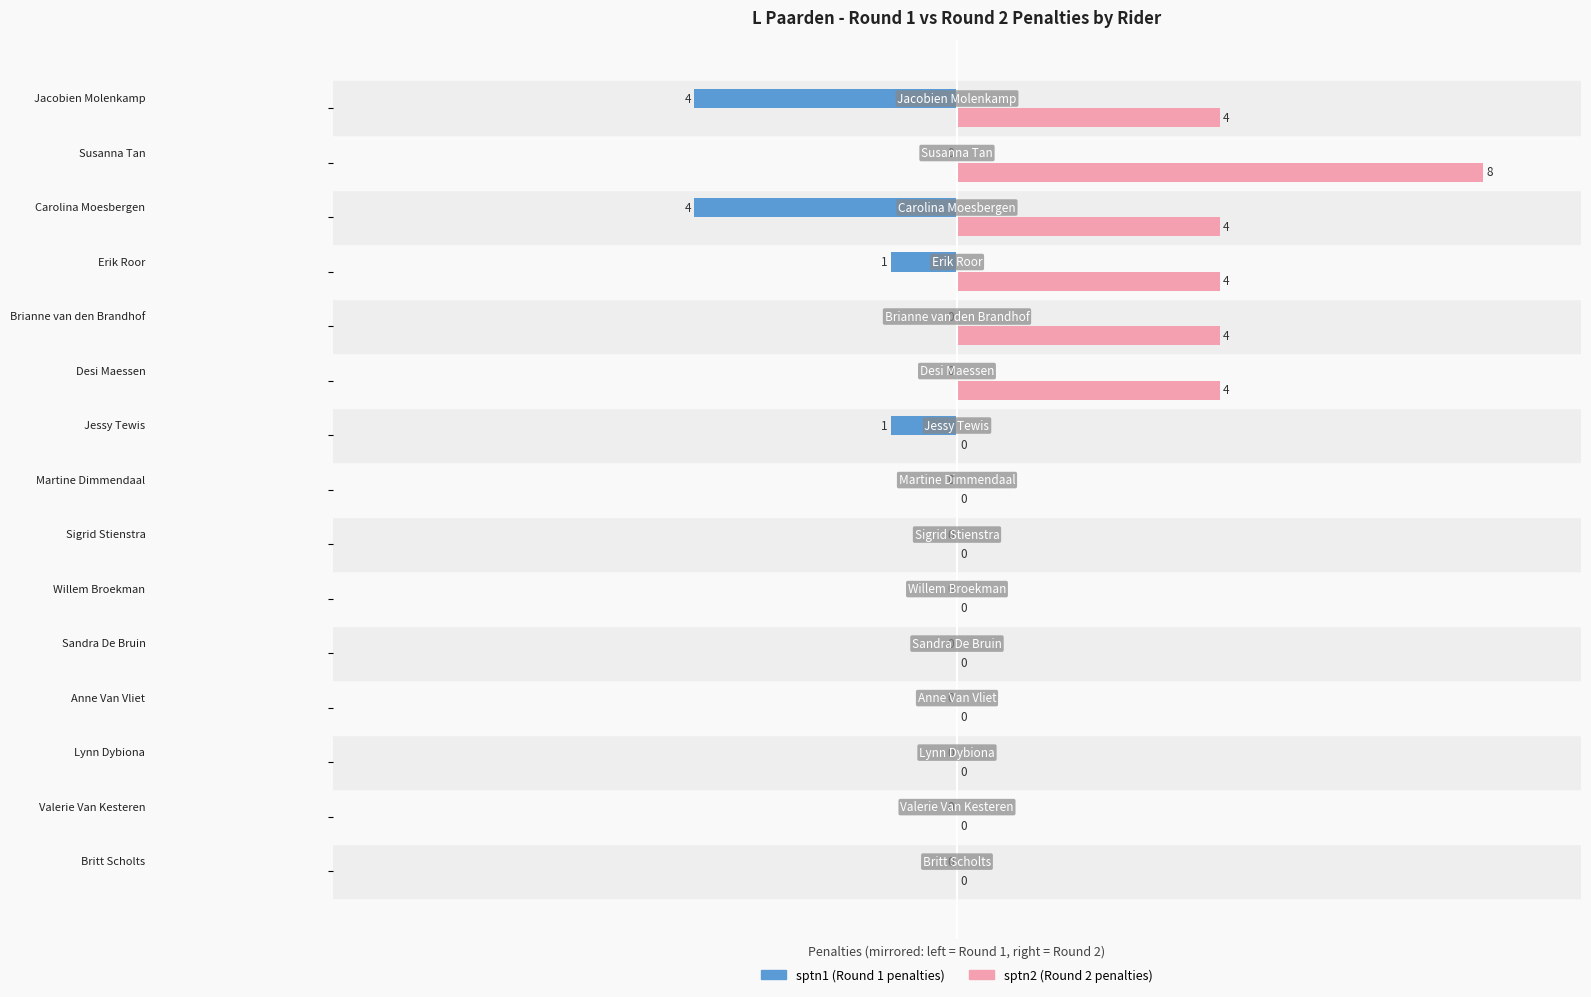

Which series has the largest total across all categories?

sptn2 (Round 2 penalties)